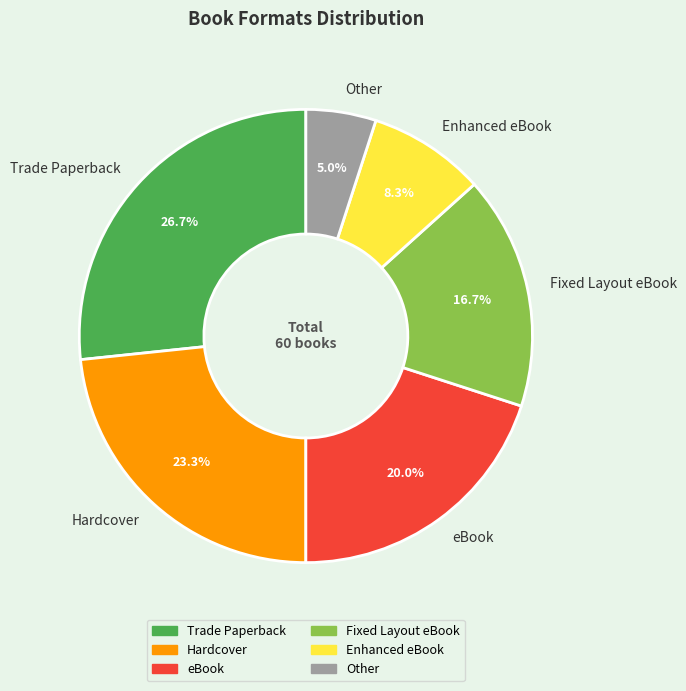

Rank the categories by value from lowest to highest.

Other, Enhanced eBook, Fixed Layout eBook, eBook, Hardcover, Trade Paperback